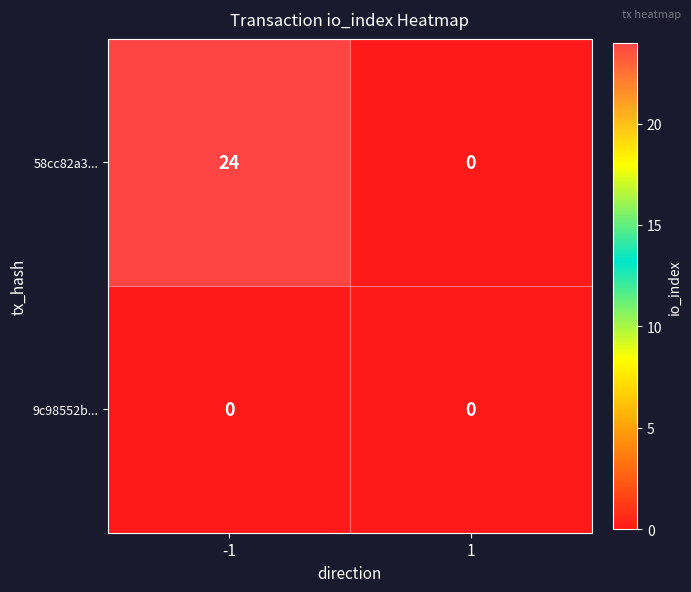

Which series has the largest range (max minus min)?

58cc82a3...